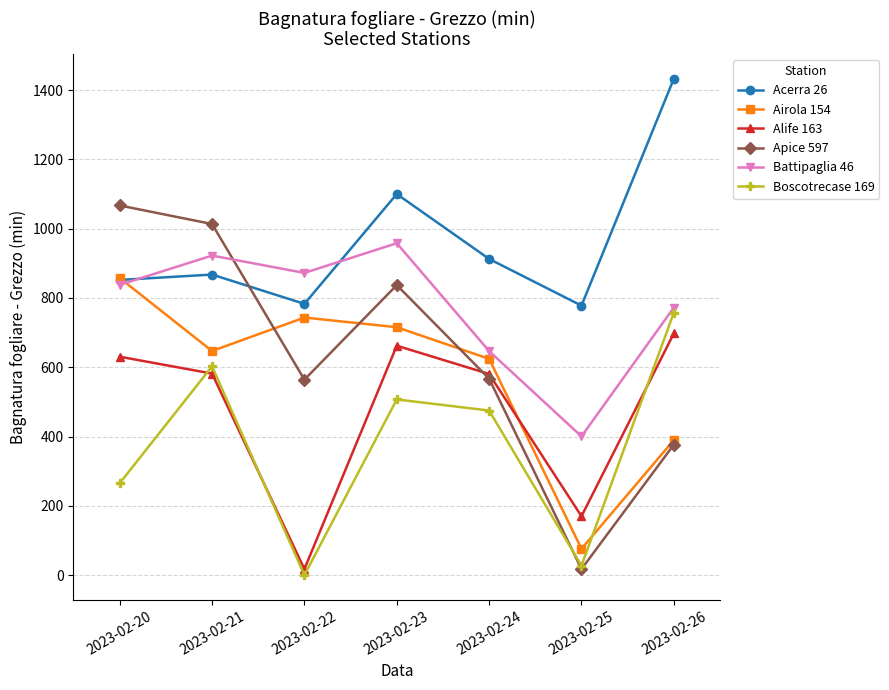

What is the maximum value shown in the chart?

1433.2